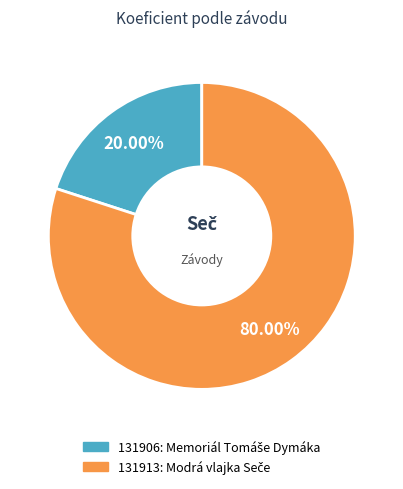

To the nearest percent, what is the average slice percentage?

50%